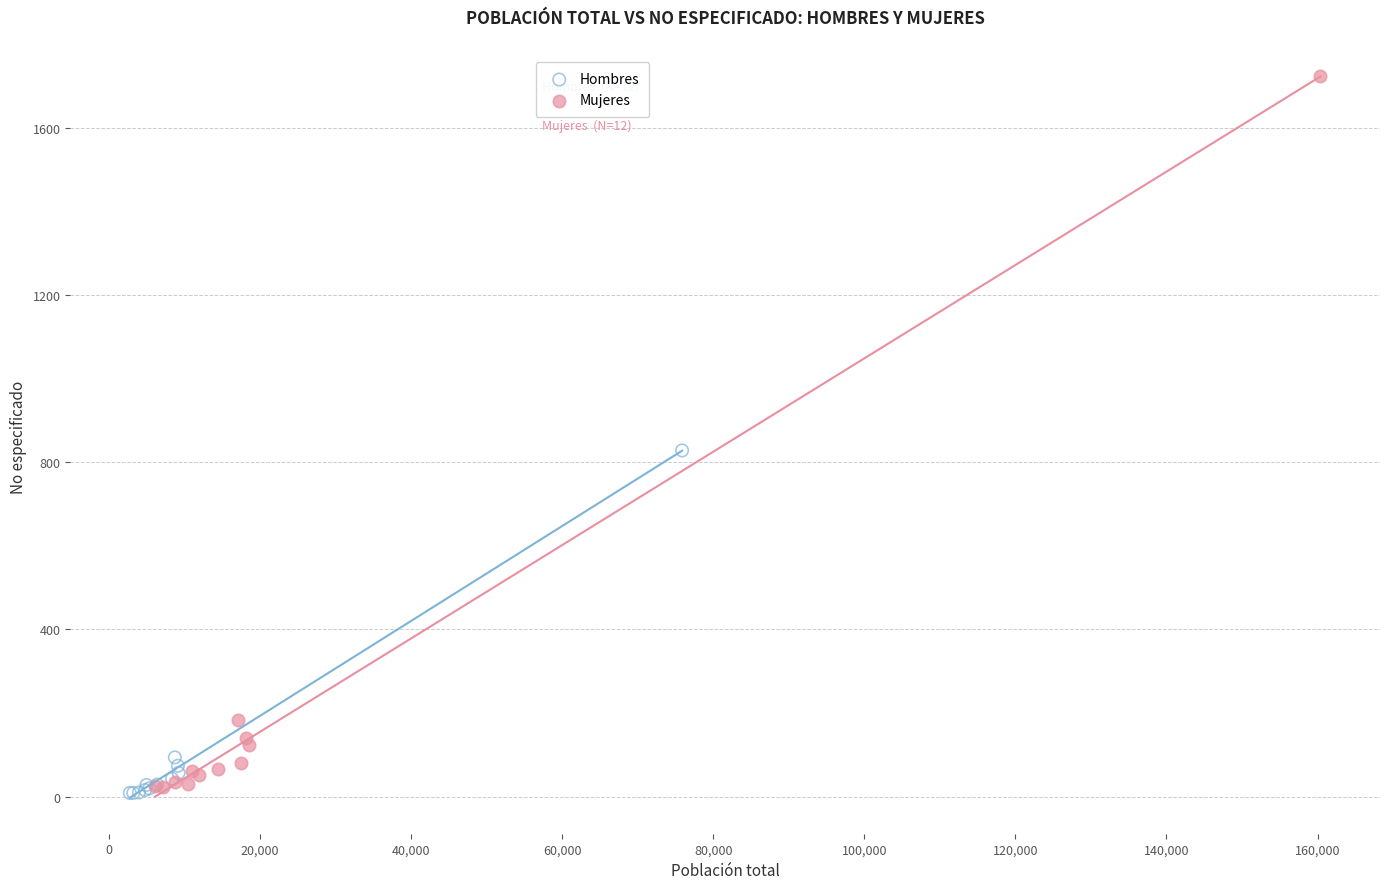

Which series has the largest Y range (max minus min)?

Mujeres